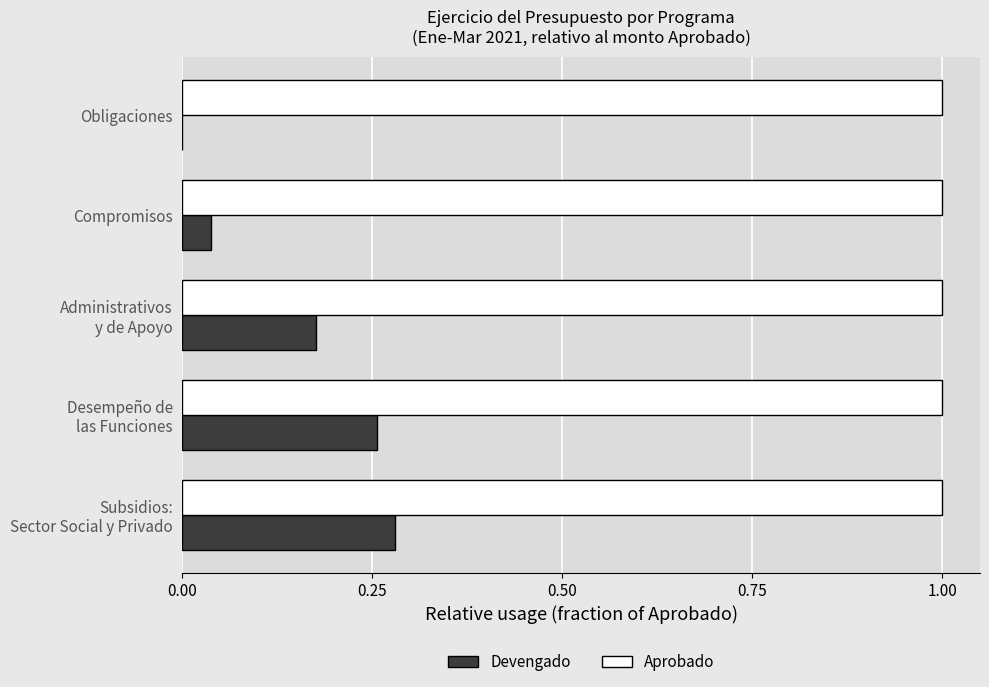

What is the maximum value shown in the chart?

1.0